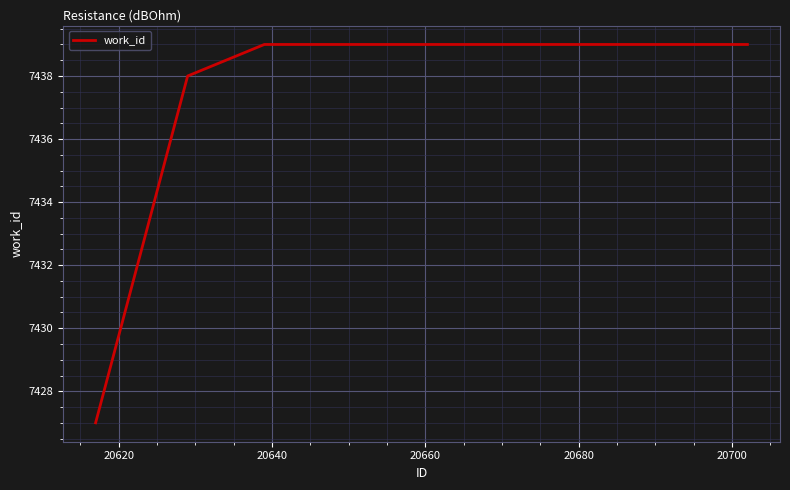

What is the difference between the maximum and minimum values?

12